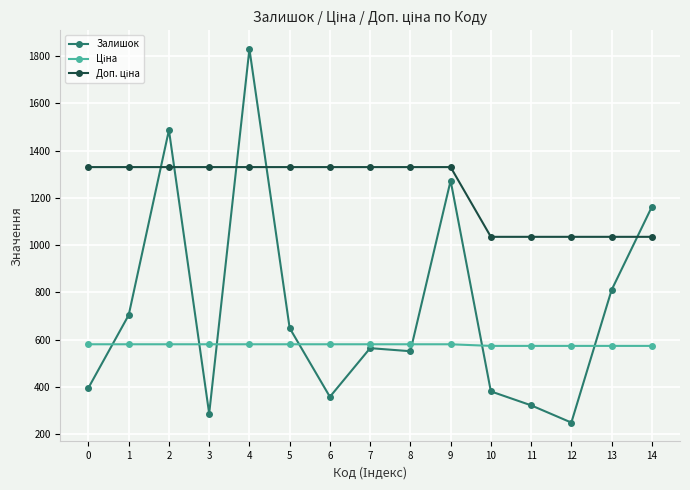

What is the value of the Залишок point at the 7th from the left?

358.0